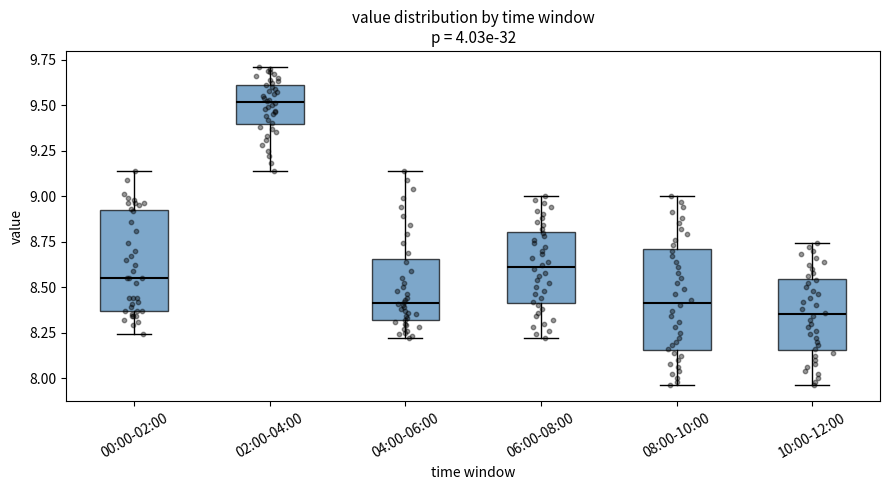

Which box's median line is the highest?

02:00-04:00